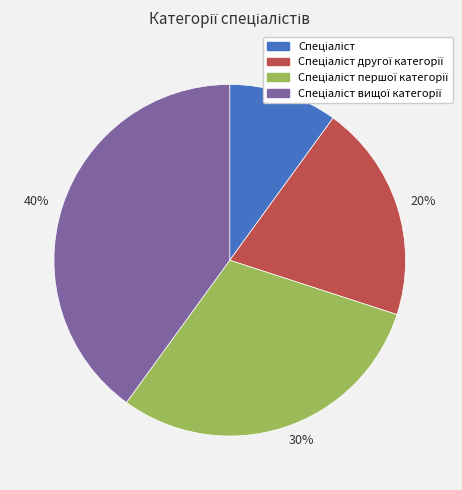

Combined, do 20% and 10% account for over 50%?

No